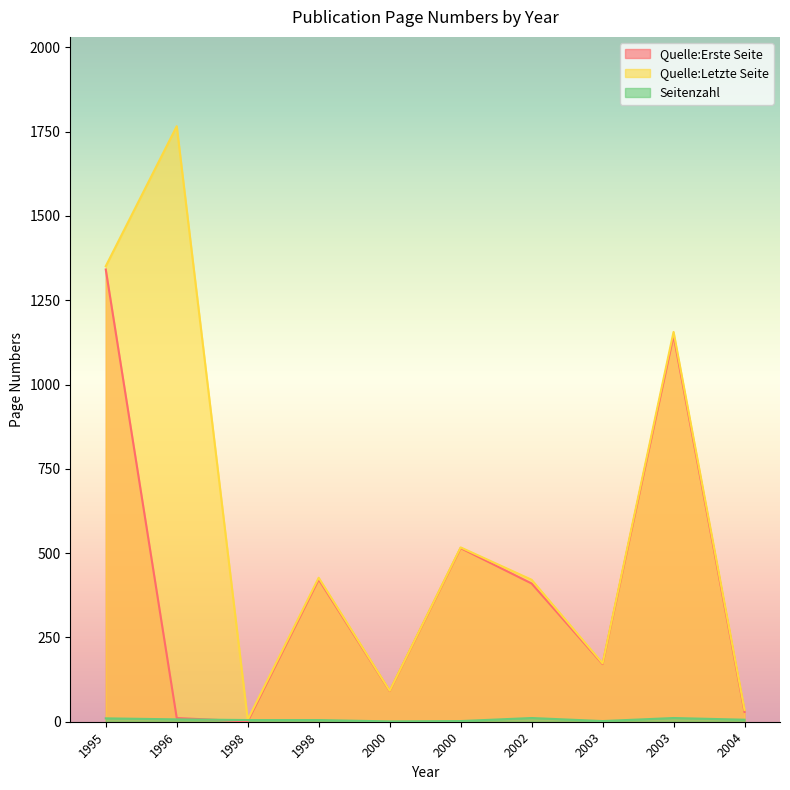

Is the value of Quelle:Erste Seite at 1996 greater than the value of Seitenzahl at 2004?

Yes